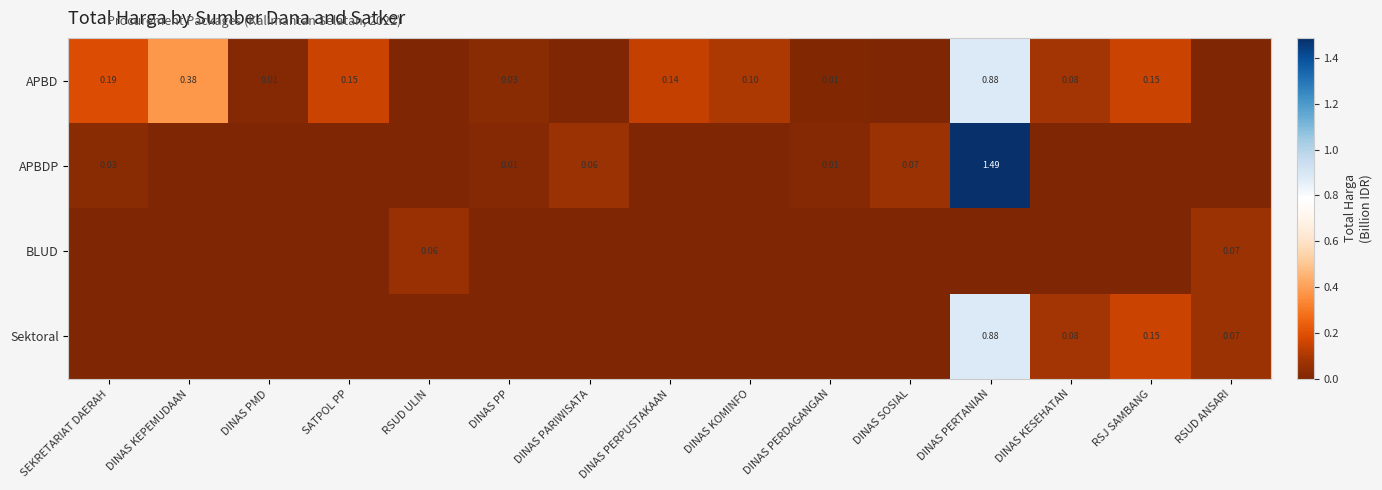

List the series in order of their peak value, lowest first.

BLUD, APBD, Sektoral, APBDP